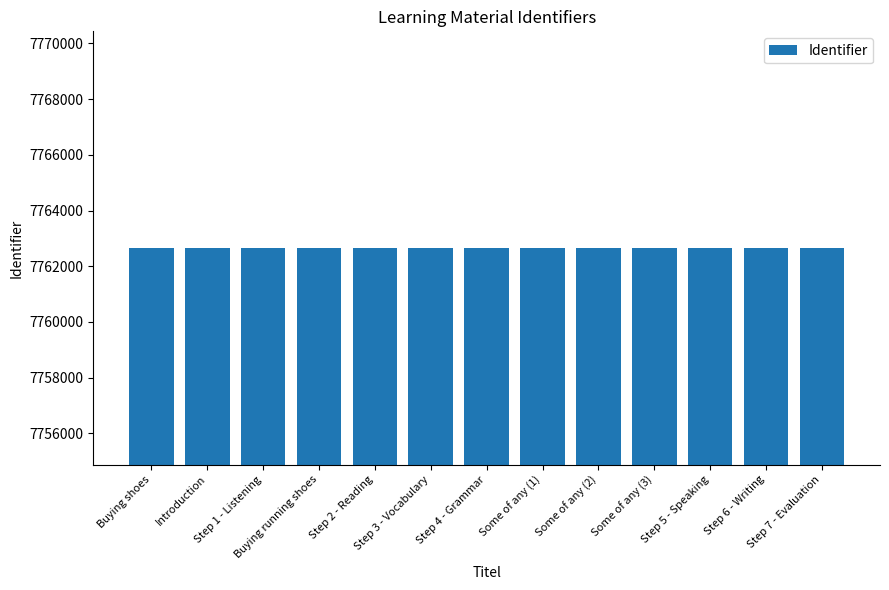

The chart shows a value of 7762644 at Buying shoes. True or false?

True